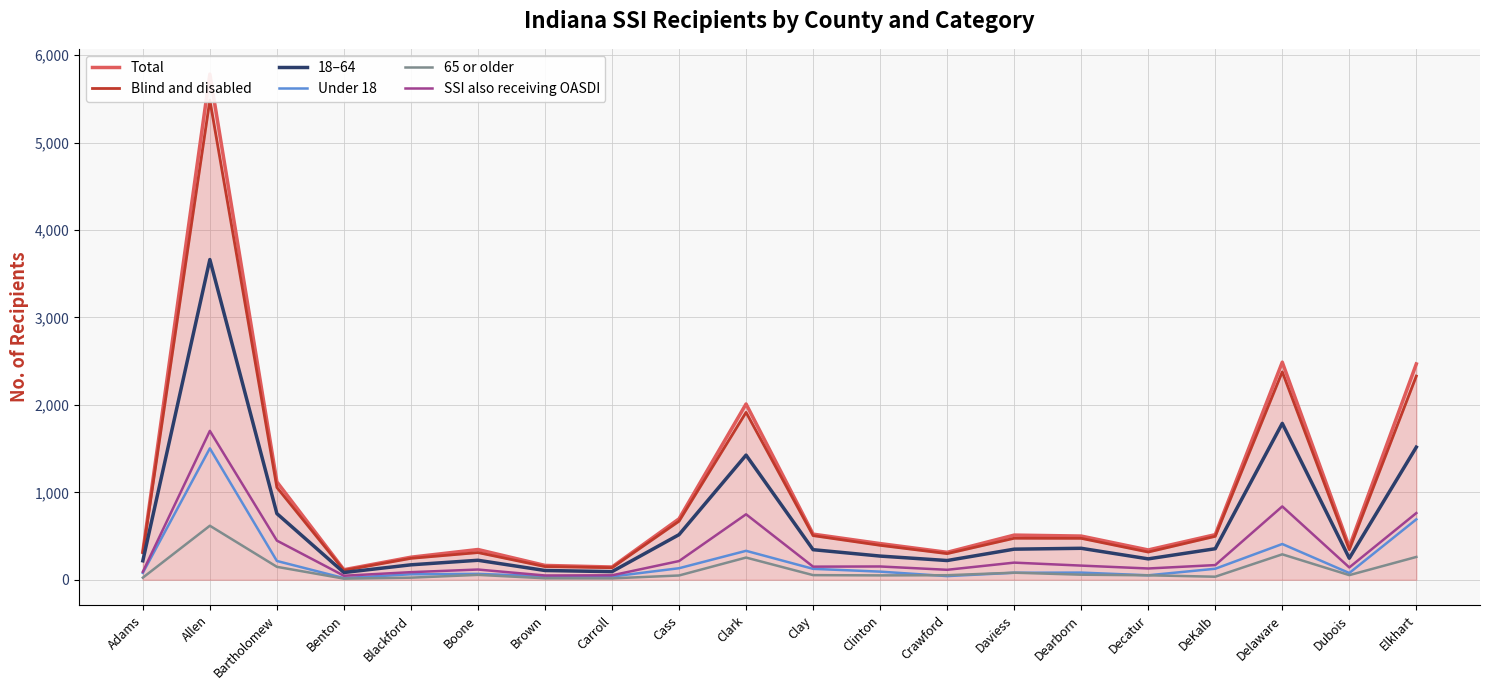

Where does the 65 or older series first go above 53?

Allen